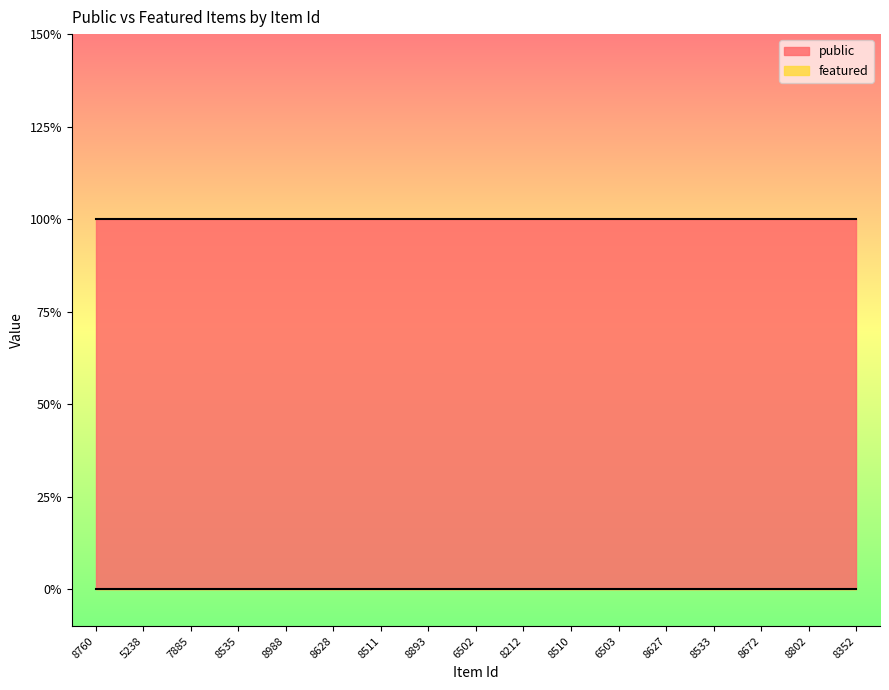

True or false: public and featured cross at least once.

False